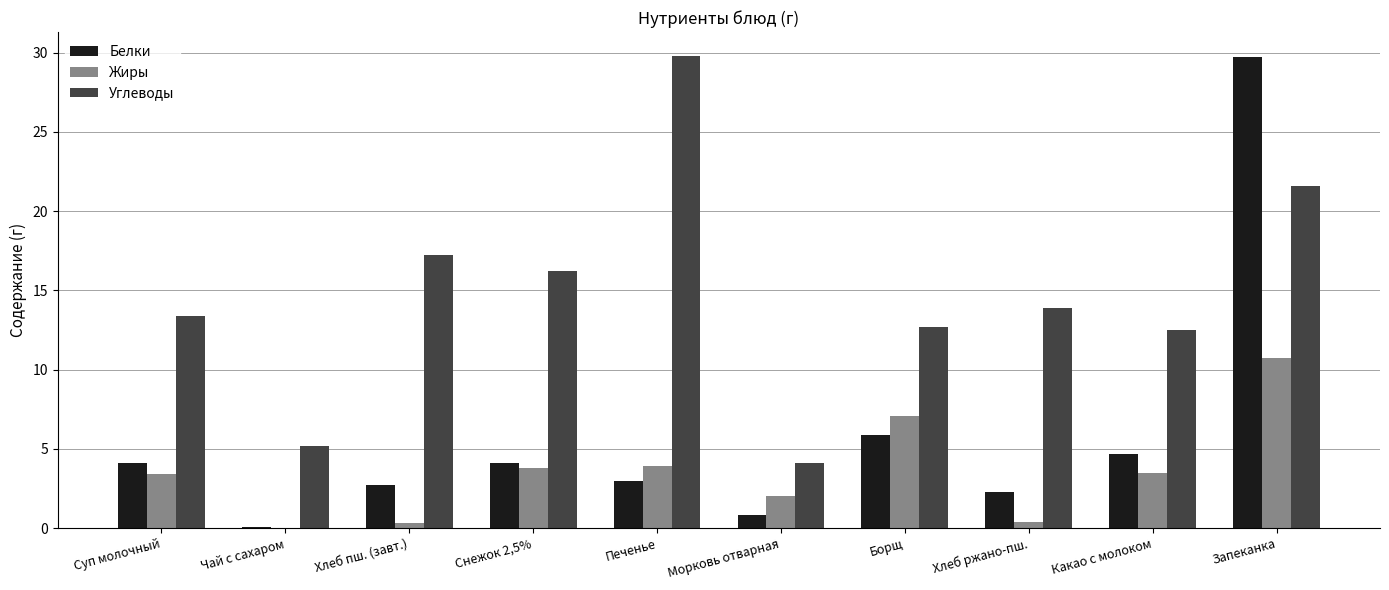

What is the sum of all Белки values?

57.4